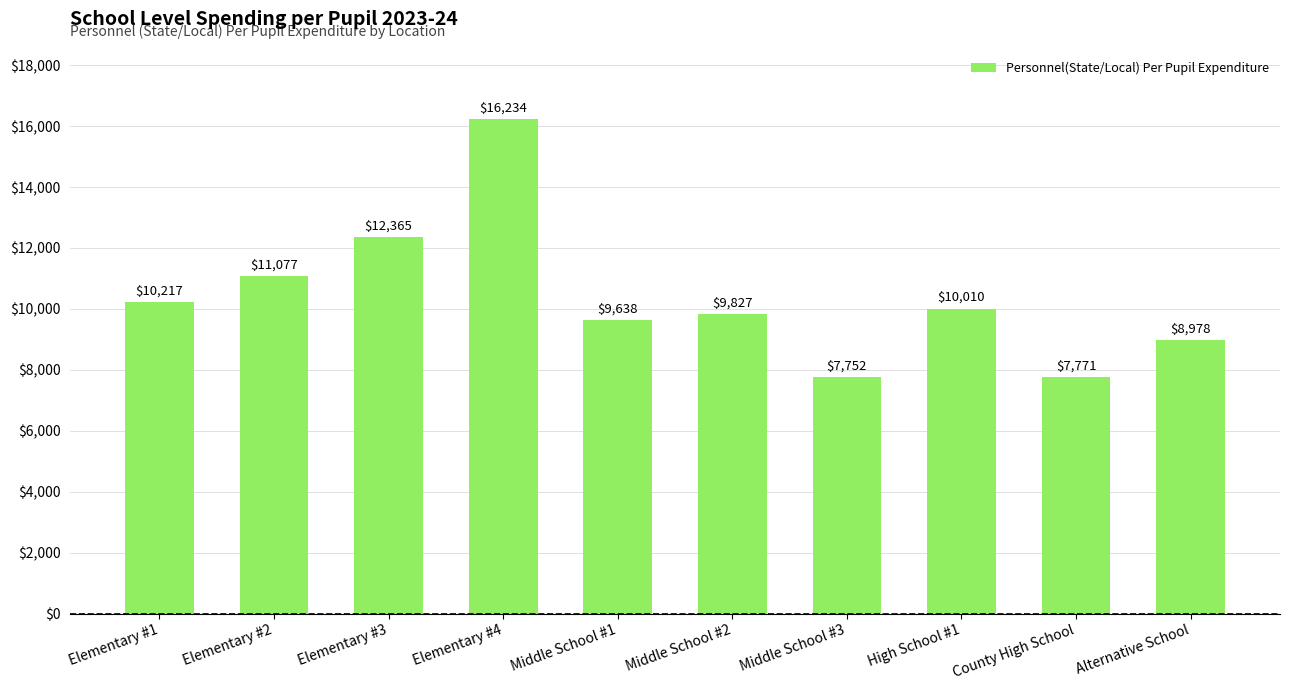

List the labels in order of value, largest first.

Elementary #4, Elementary #3, Elementary #2, Elementary #1, High School #1, Middle School #2, Middle School #1, Alternative School, County High School, Middle School #3